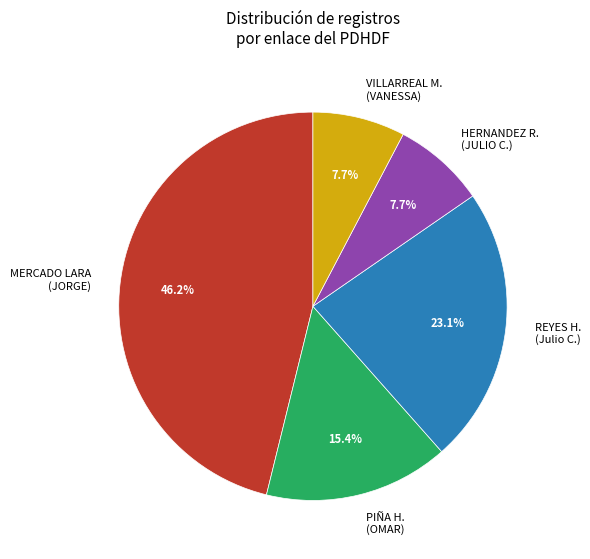

Does REYES H. (Julio C.) account for over 50% of the chart?

No